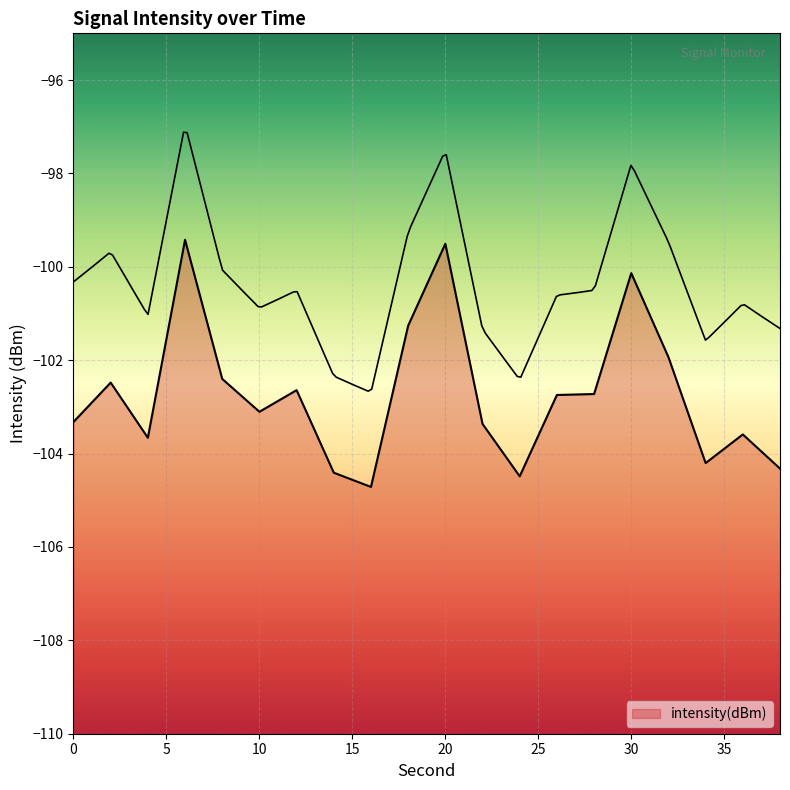

Which category has the lowest value across all series?

16